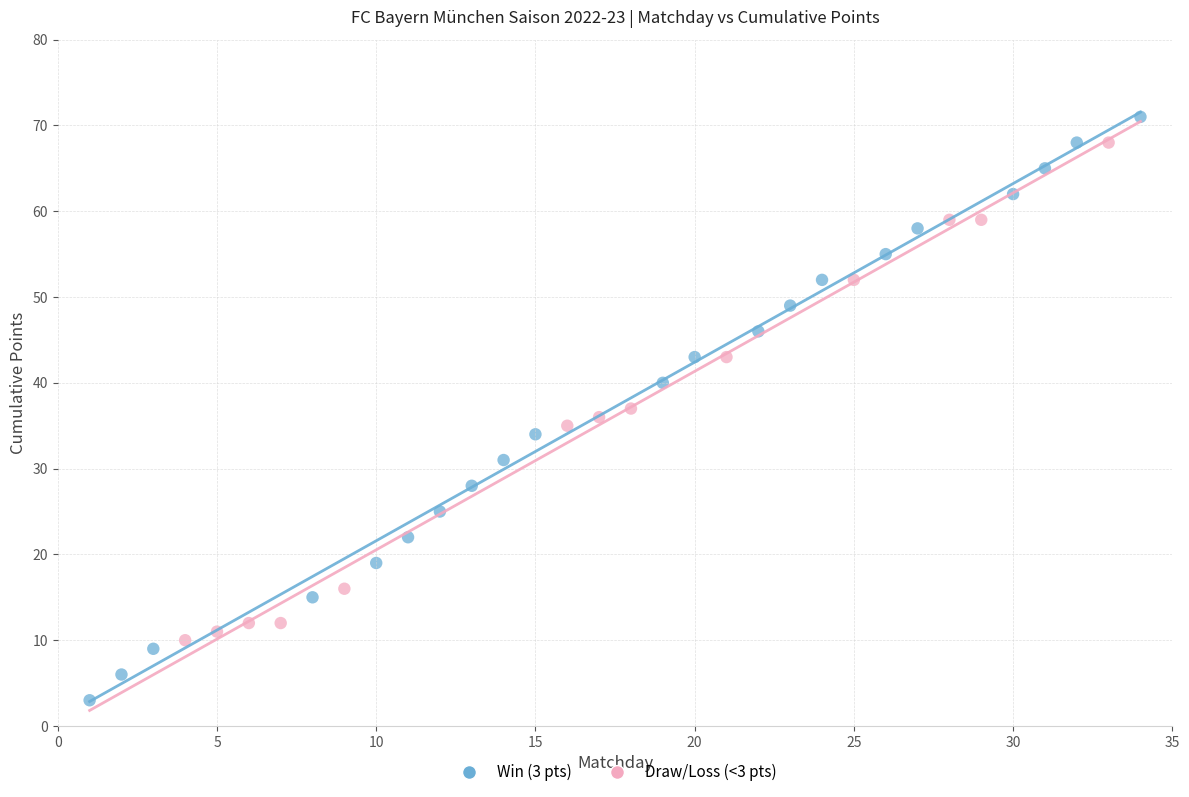

Which series contains the lowest Y value?

Win (3 pts)